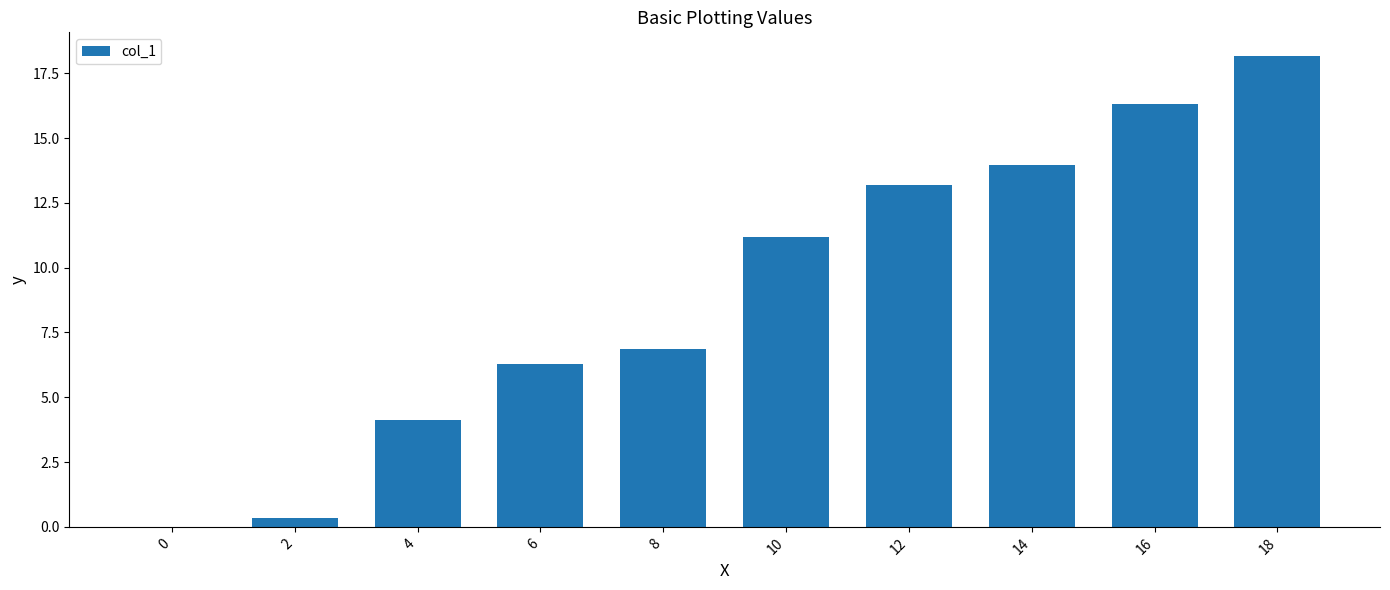

What is the greatest value displayed?

18.2